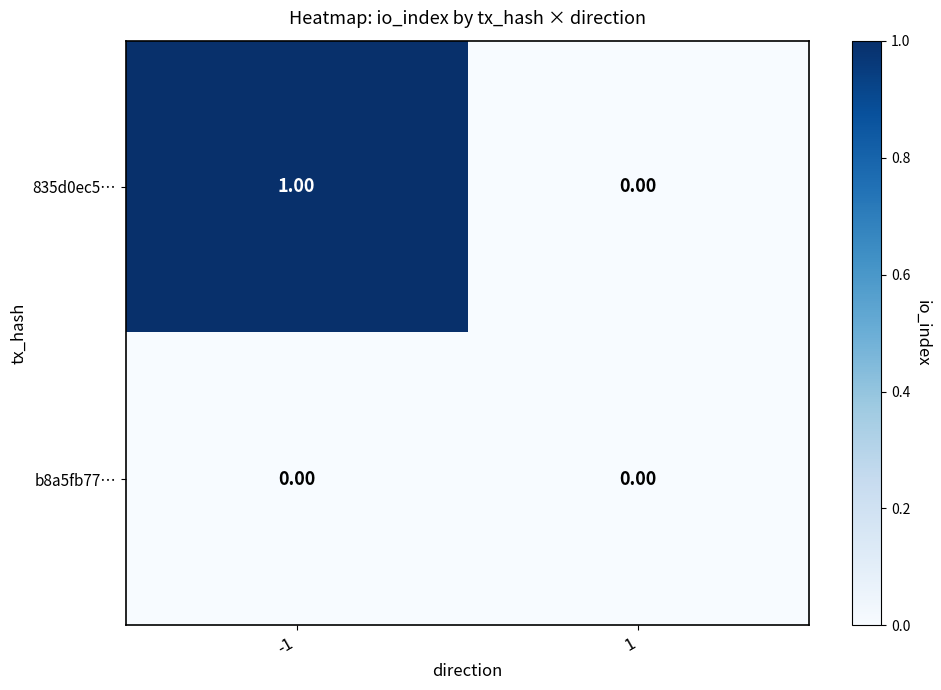

Which series changed the most between -1 and 1?

835d0ec5…